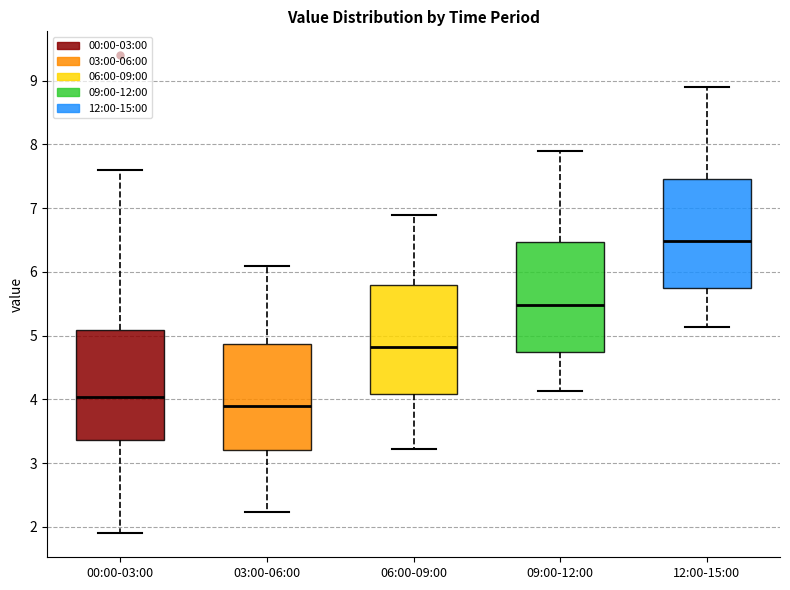

Reading left to right, transcribe this box plot: for each box, give where its median line is, the range the box spans, and where its two whiskers end, as read against the y-axis. The values are not printed on the chart, so give them approximately, as read against the axis.

00:00-03:00: median 4.0, box 3.4 to 5.1, whiskers 1.9 to 7.6
03:00-06:00: median 3.9, box 3.2 to 4.9, whiskers 2.2 to 6.1
06:00-09:00: median 4.8, box 4.1 to 5.8, whiskers 3.2 to 6.9
09:00-12:00: median 5.5, box 4.7 to 6.5, whiskers 4.1 to 7.9
12:00-15:00: median 6.5, box 5.7 to 7.5, whiskers 5.1 to 8.9